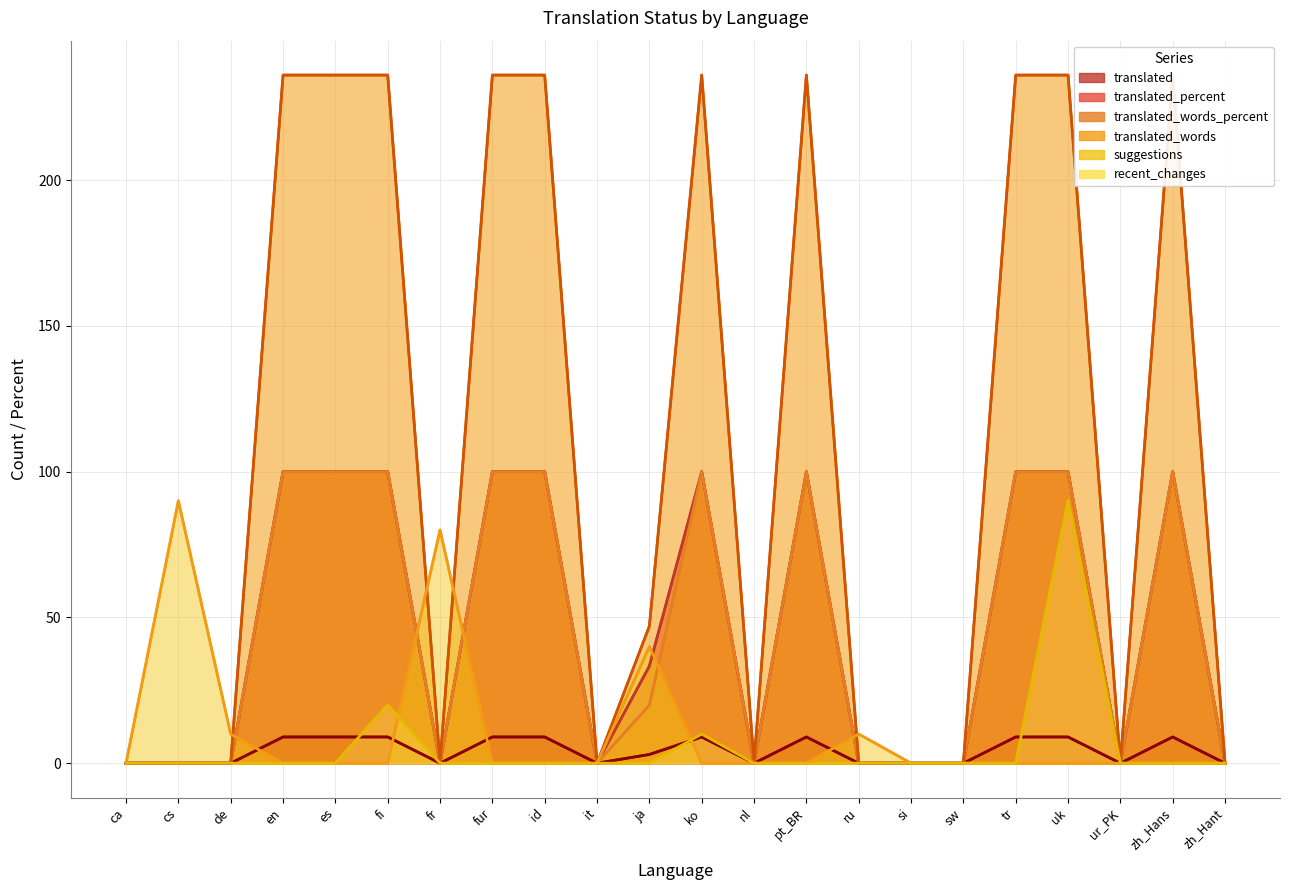

What is the difference between the translated_percent values at fur and ru?

100.0